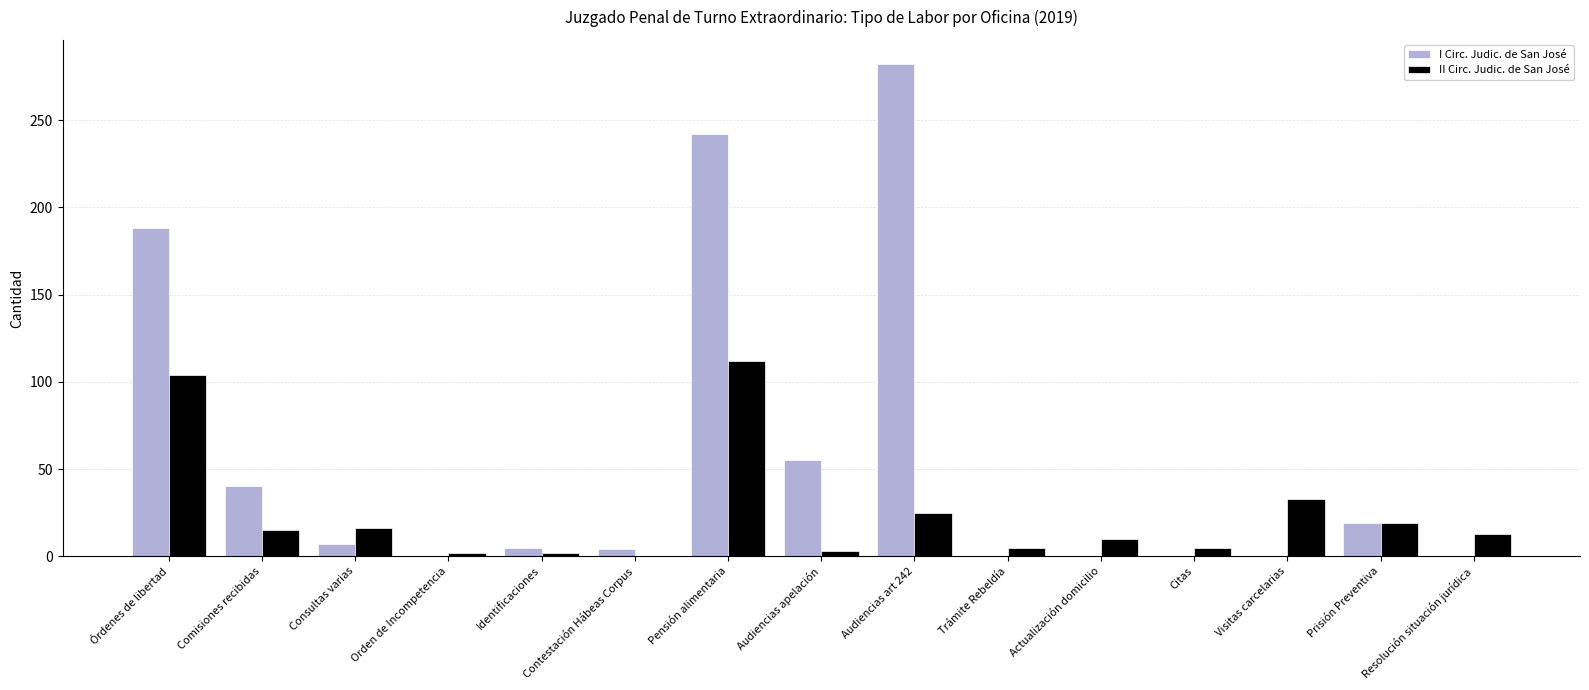

Is the value of II Circ. Judic. de San José at Pensión alimentaria greater than the value of I Circ. Judic. de San José at Audiencias art 242?

No